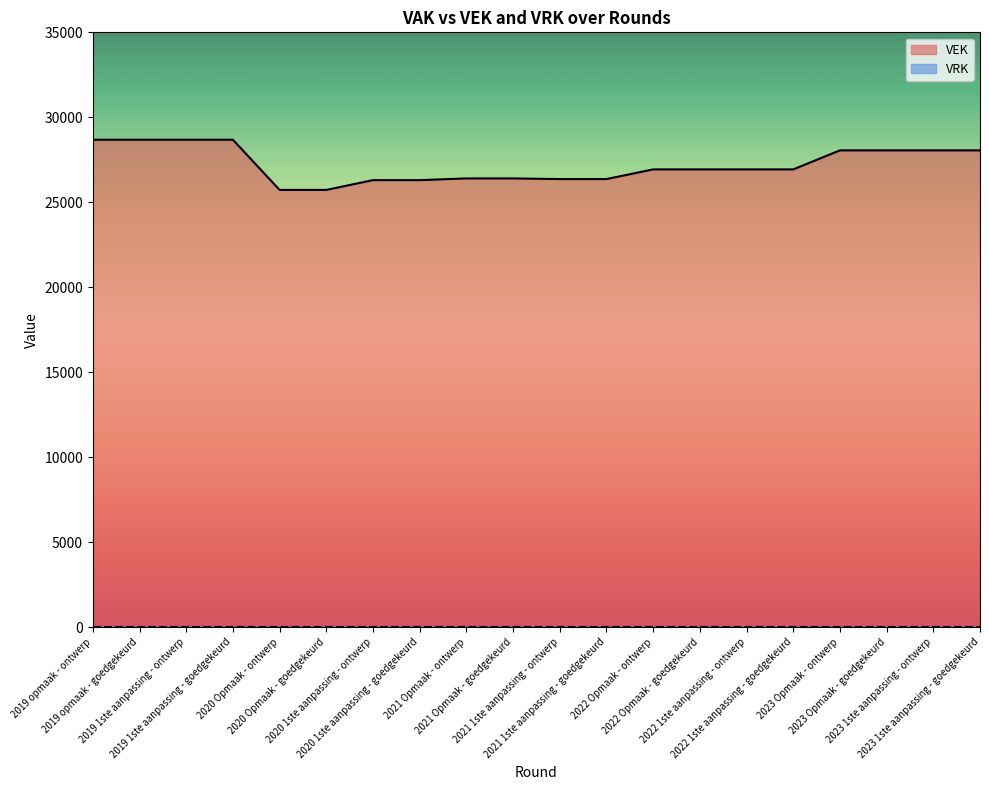

What is the greatest value displayed?

28680